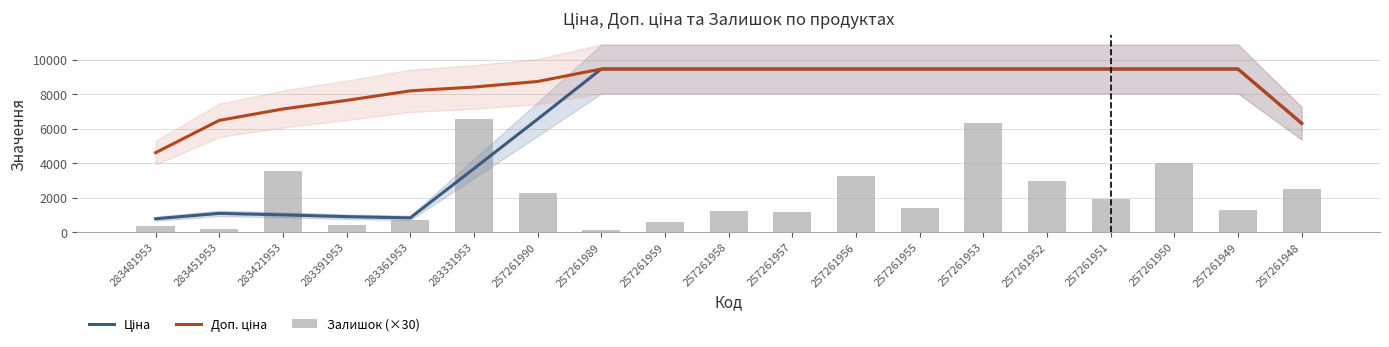

The Залишок (×30) series shows 2014.1 at 257261949. True or false?

False